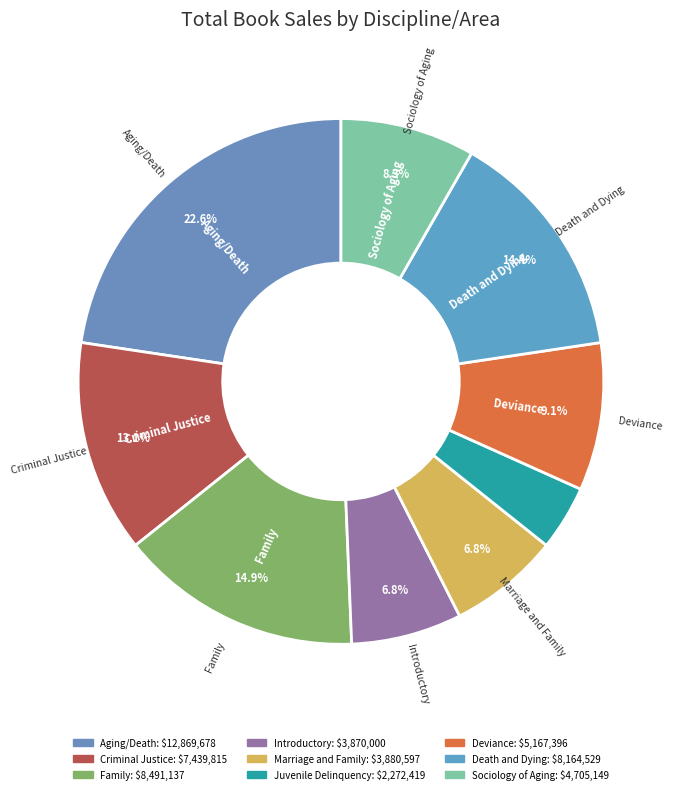

What is the change in value from Aging/Death to Death and Dying?

-4705149